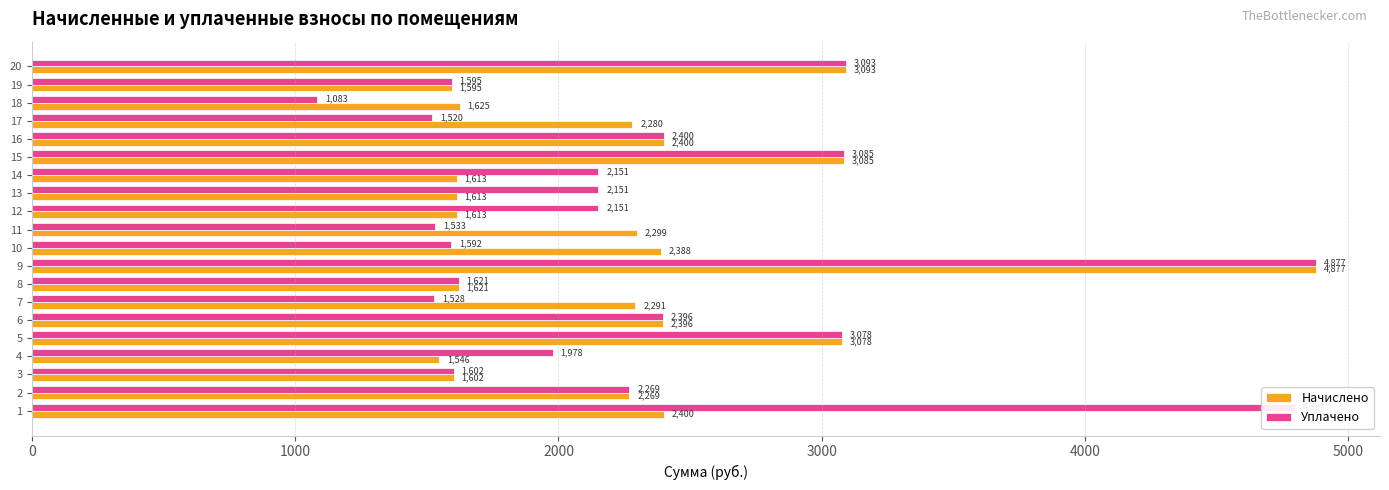

At how many categories does at least one series exceed 1370?

20